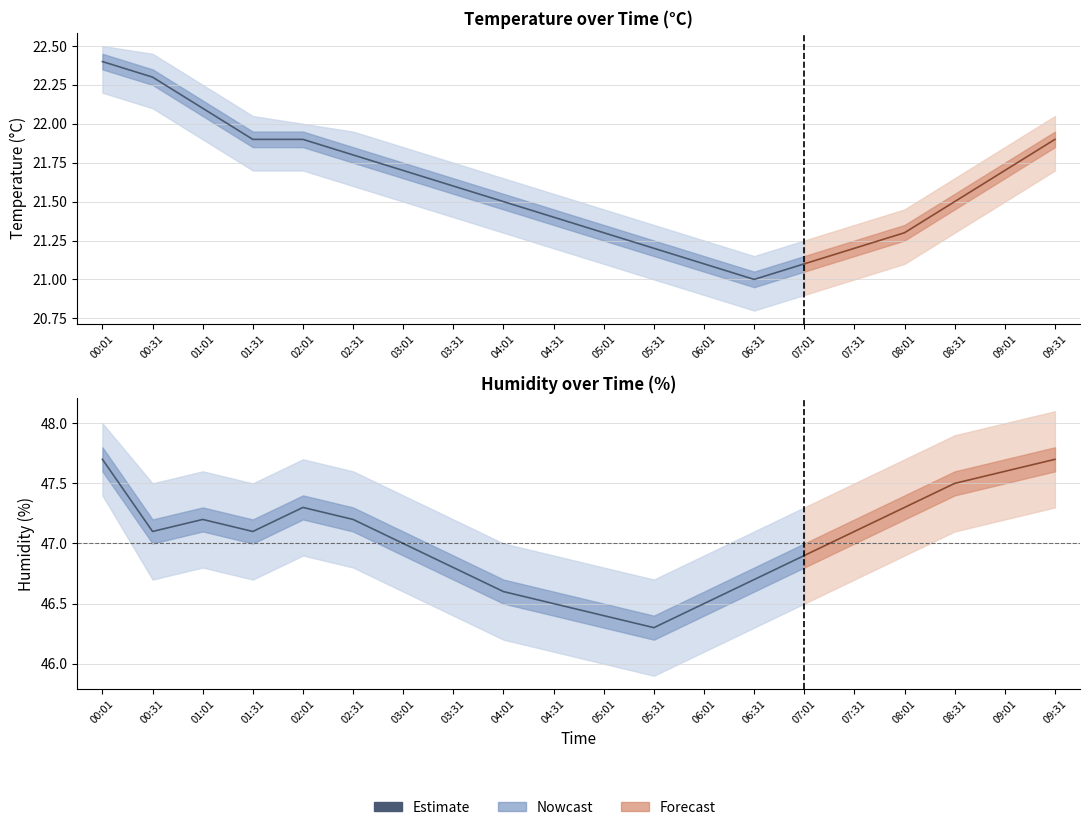

True or false: temperature and humidity intersect in this chart.

False